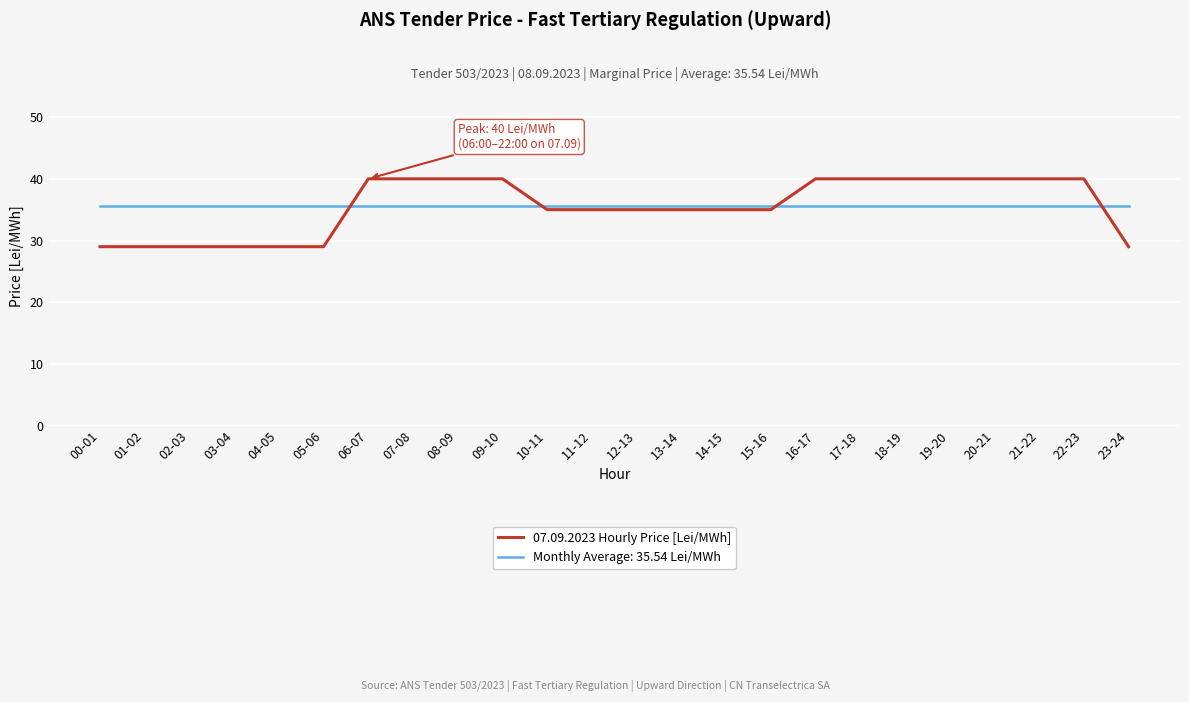

How many lines are shown in the chart?

2